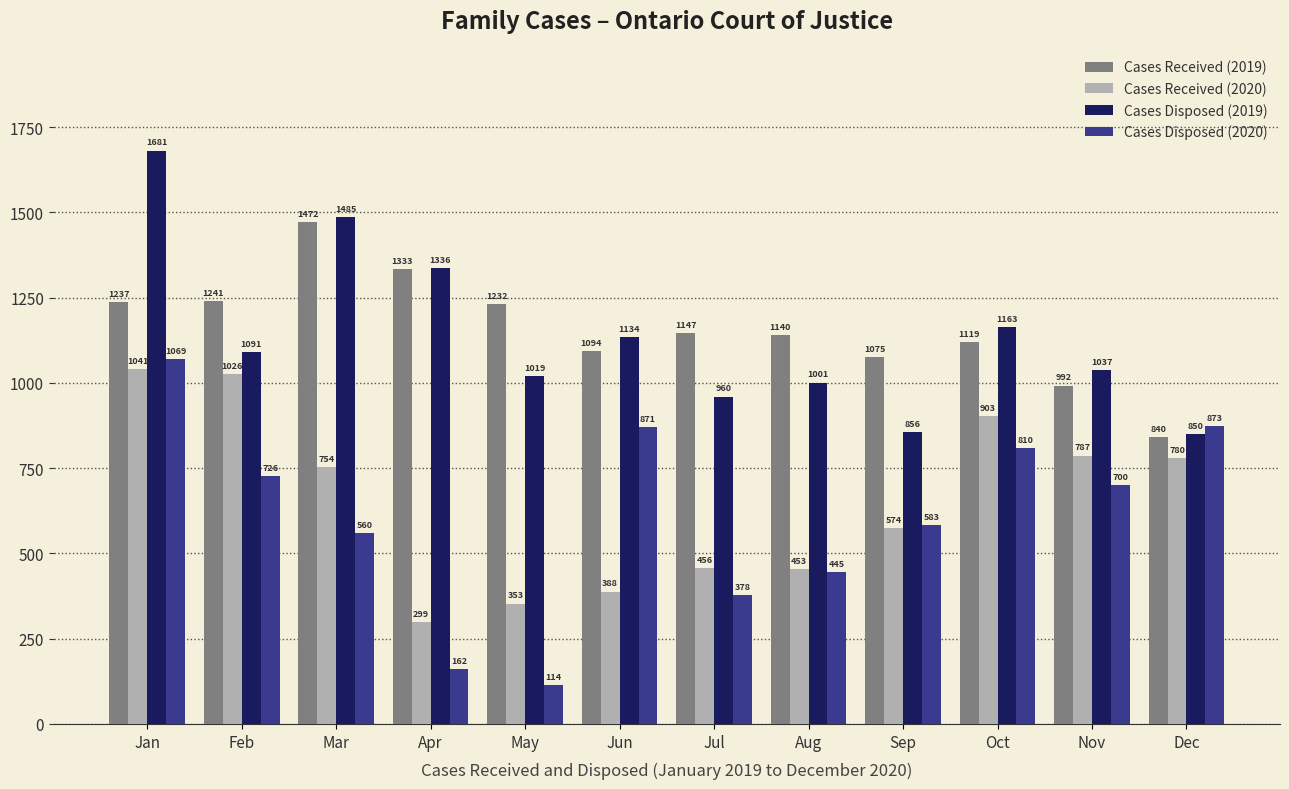

What is the difference between the highest and lowest values at Dec?

93